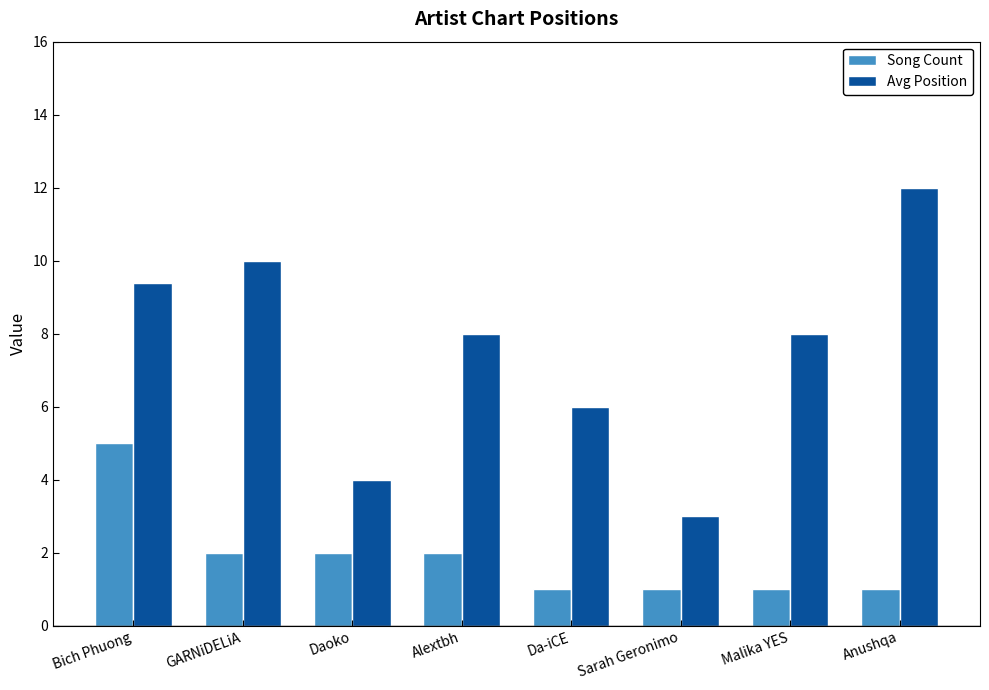

How many series are shown in this chart?

2